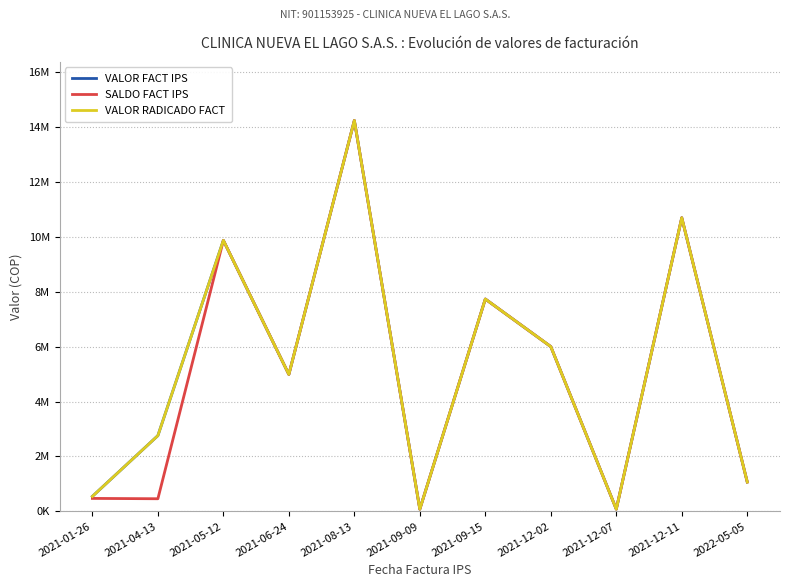

List the series in order of their peak value, highest first.

VALOR FACT IPS, SALDO FACT IPS, VALOR RADICADO FACT